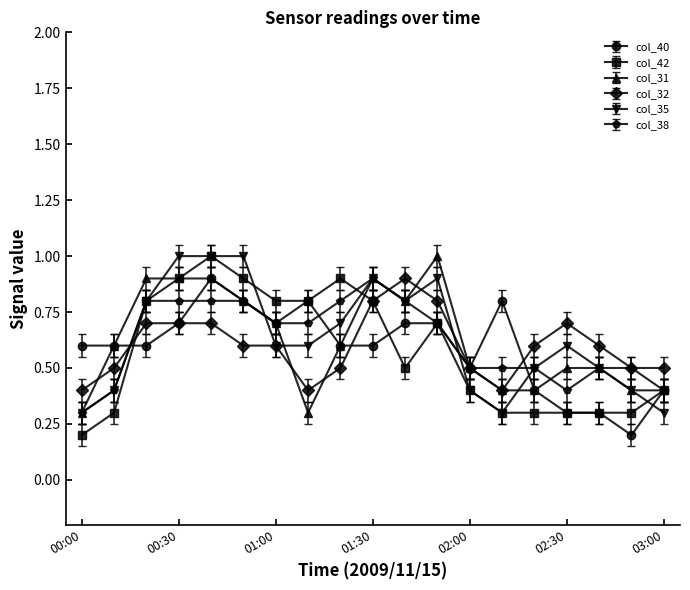

At how many categories does at least one series exceed 0?

19